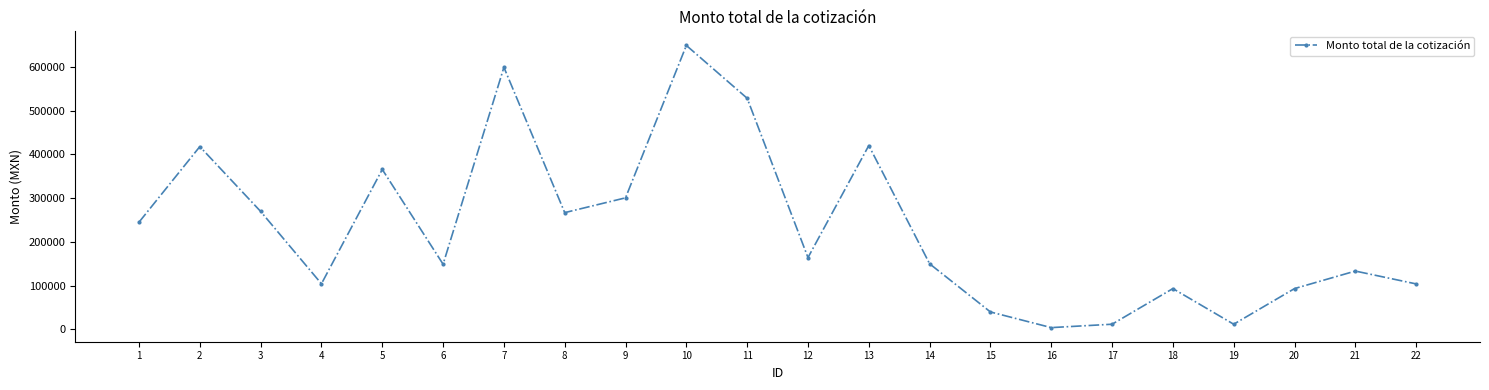

Is this an area chart (filled region under the line)?

No